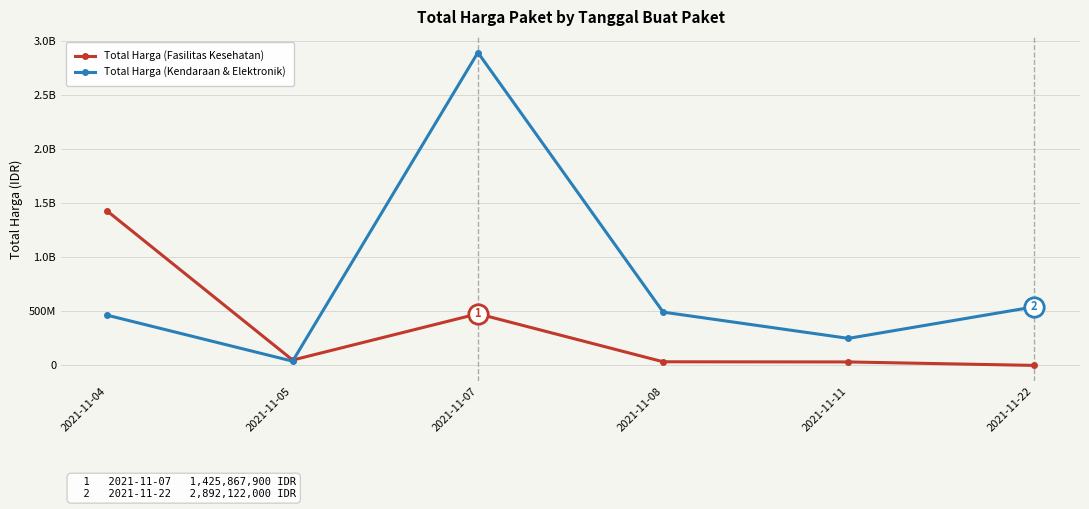

Does the chart have visible grid lines?

Yes